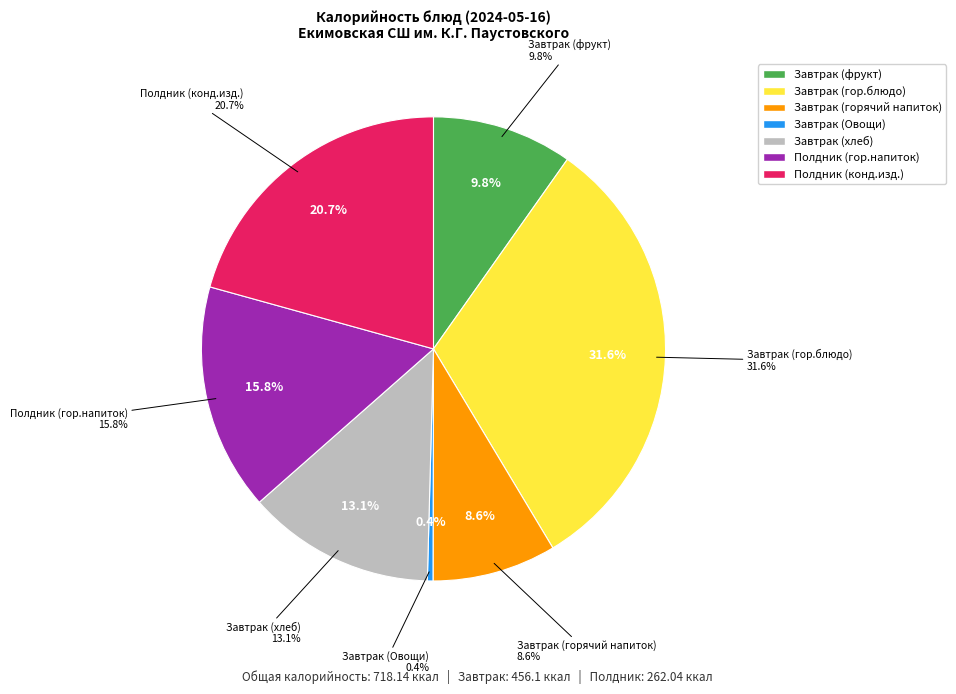

To the nearest percent, what is the difference between the Завтрак (горячий напиток) and Завтрак (Овощи) slice percentages?

8%